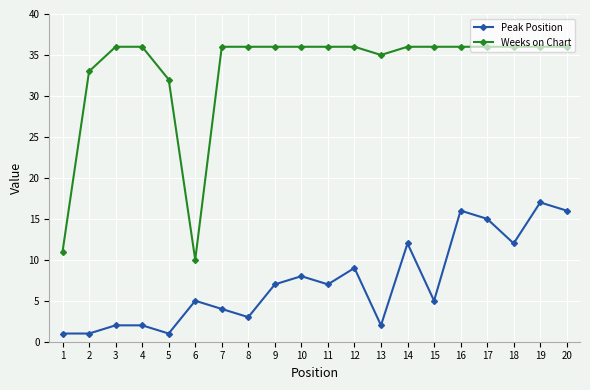

What is the smallest value displayed?

1